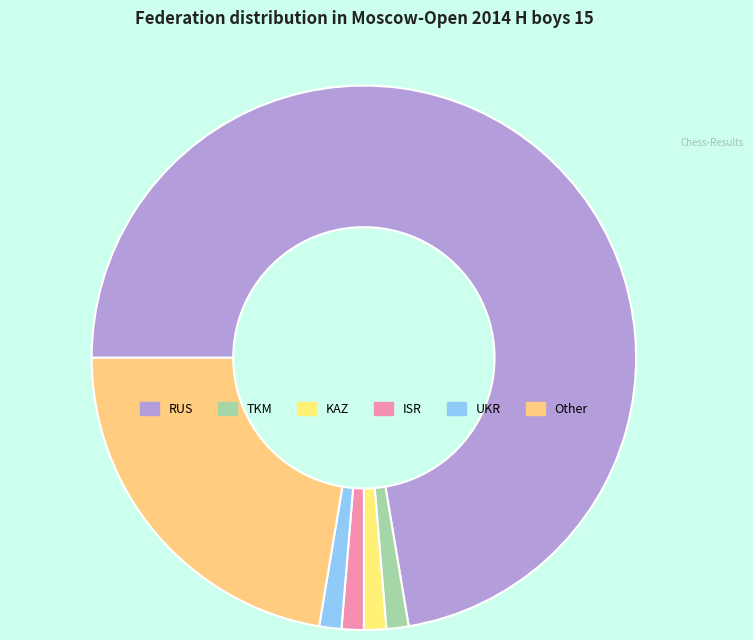

Does any single category account for the majority?

Yes